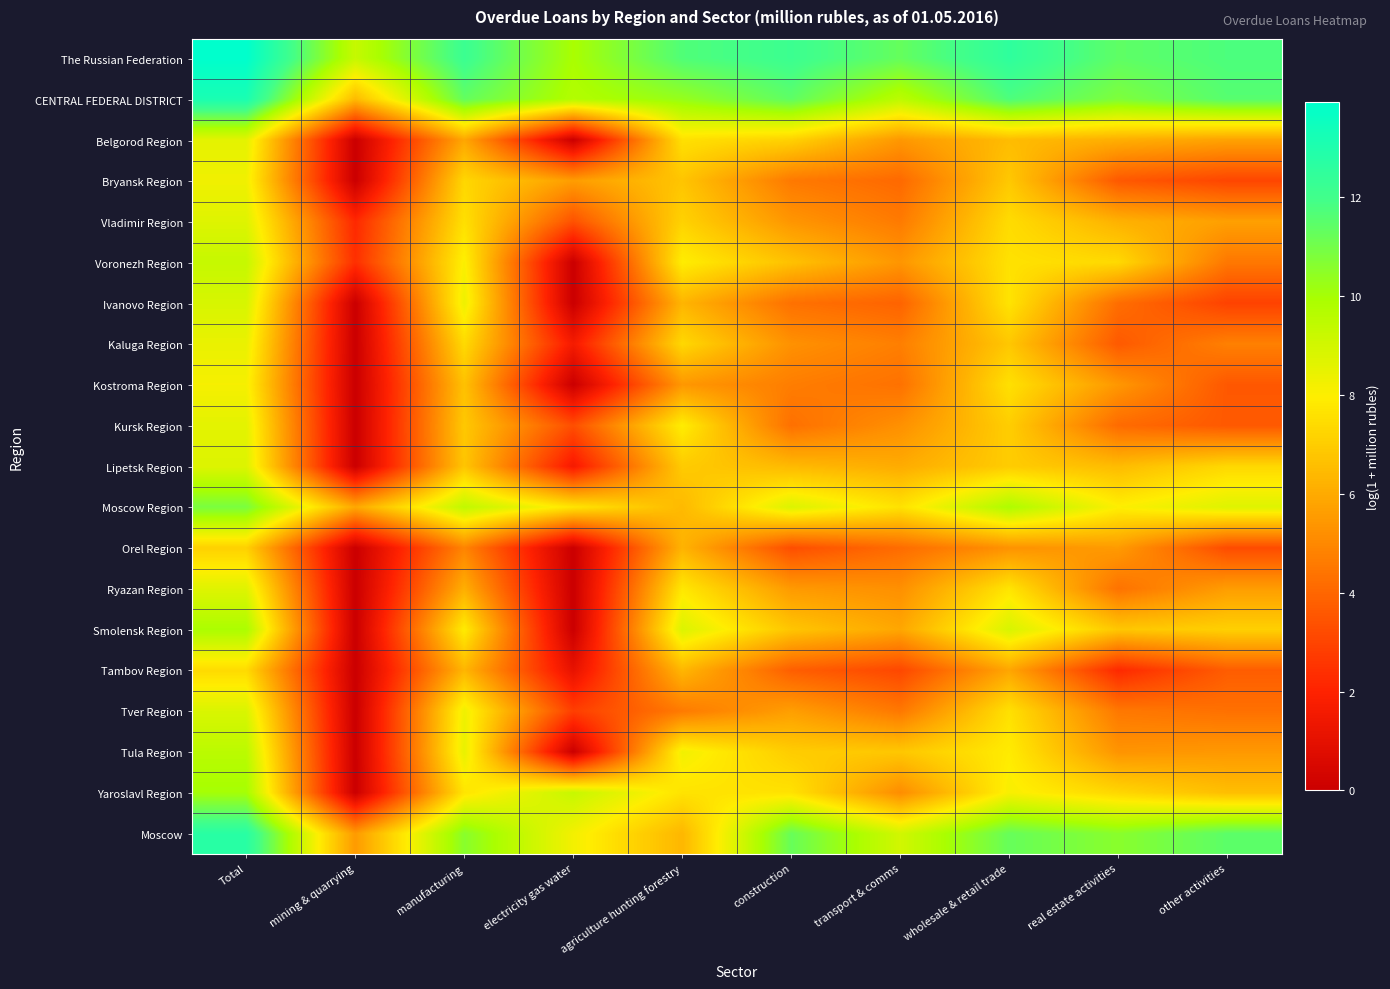

What is the difference between the highest and lowest values at other activities?

8.8